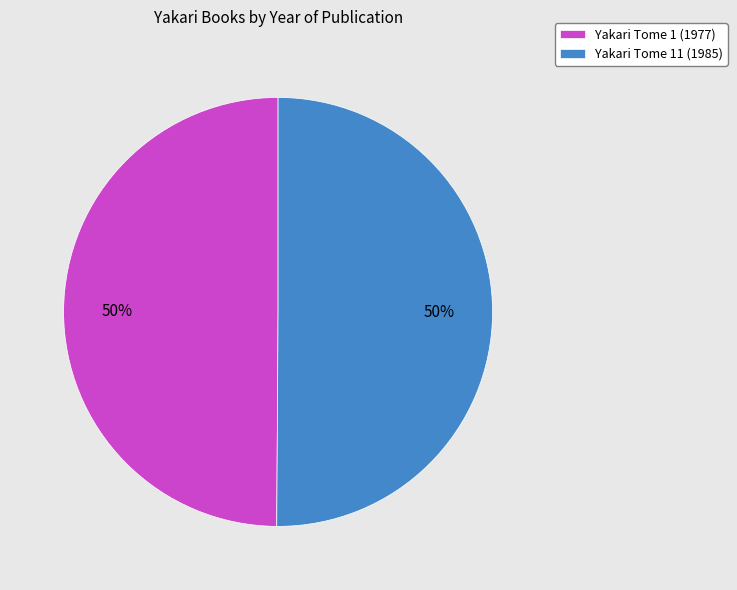

What is the ratio of the value at Yakari Tome 1 (1977) to the value at Yakari Tome 11 (1985)?

1.0